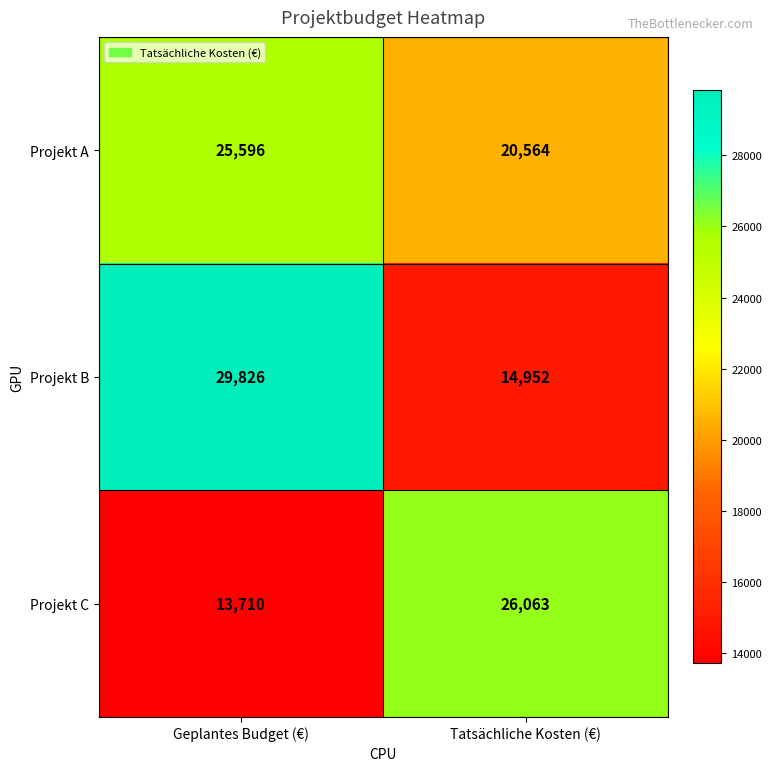

What is the sum of all Projekt C values?

39773